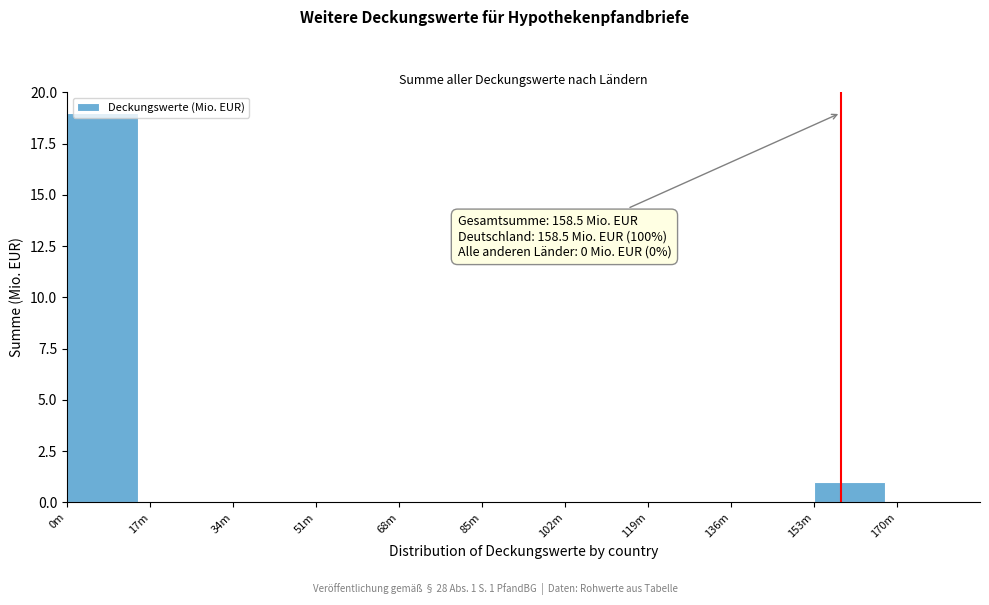

Which label corresponds to the largest value in the chart?

0m